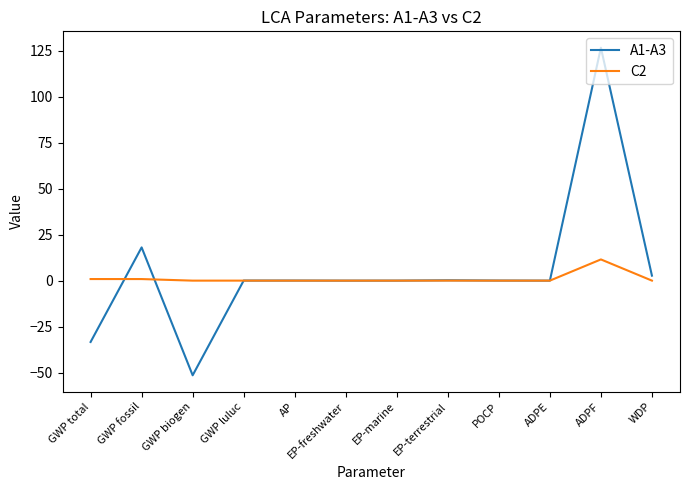

At which category is the sum across all series the highest?

ADPF